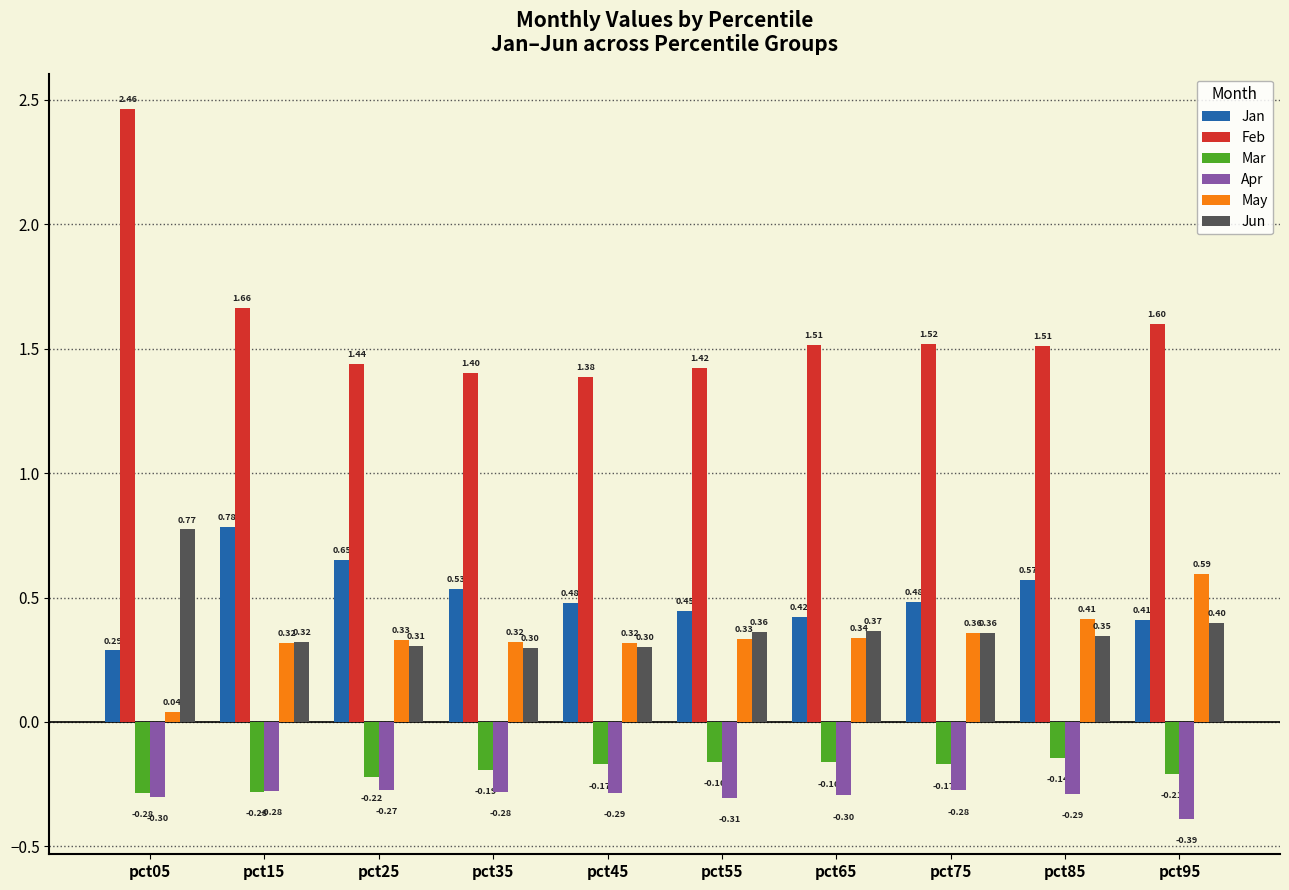

At which category is the sum across all series the highest?

pct05